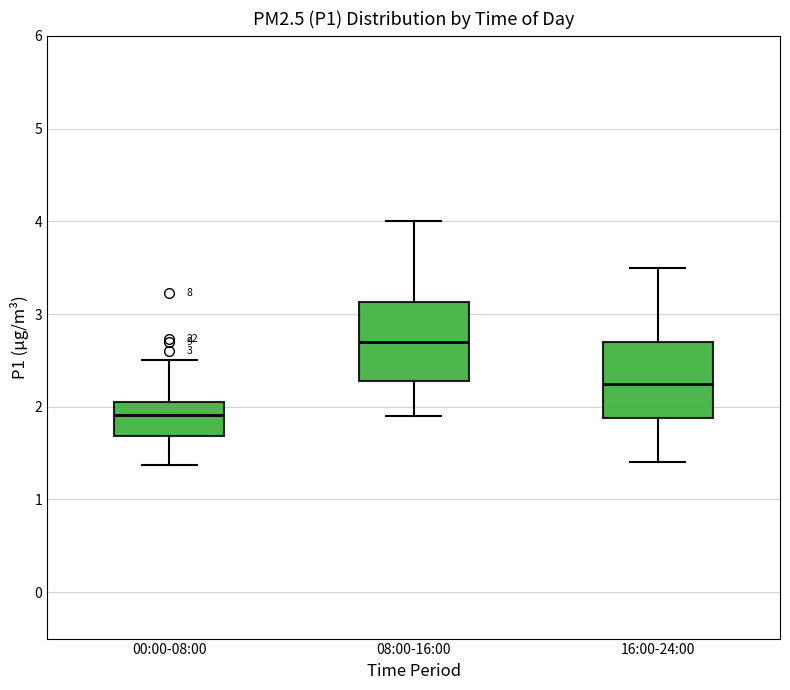

Which box's median line is the lowest?

00:00-08:00